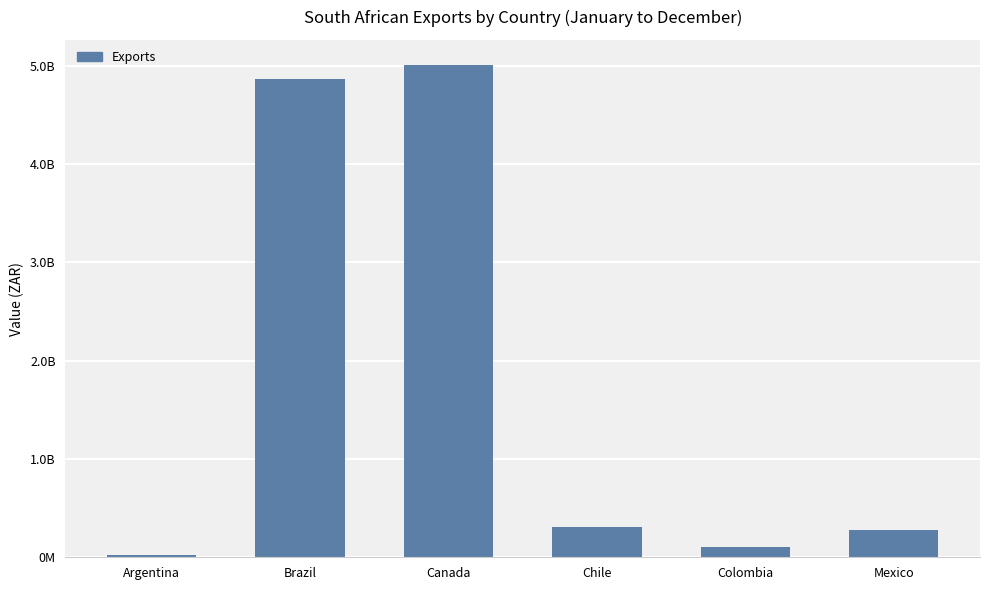

What is the average value?

1766046255